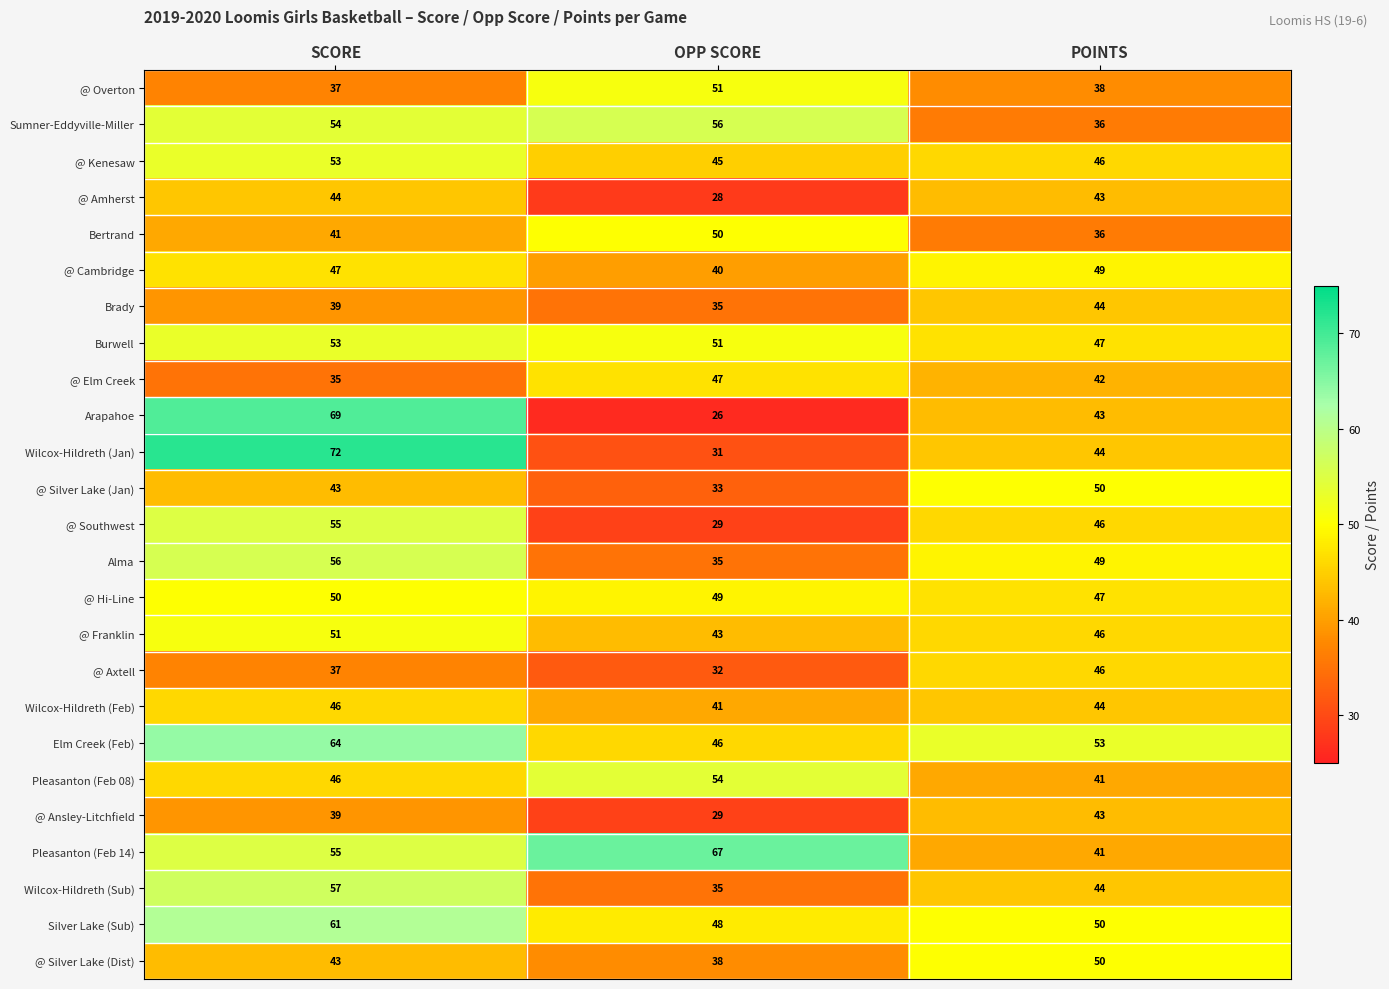

Which series changed the most between SCORE and OPP SCORE?

Arapahoe